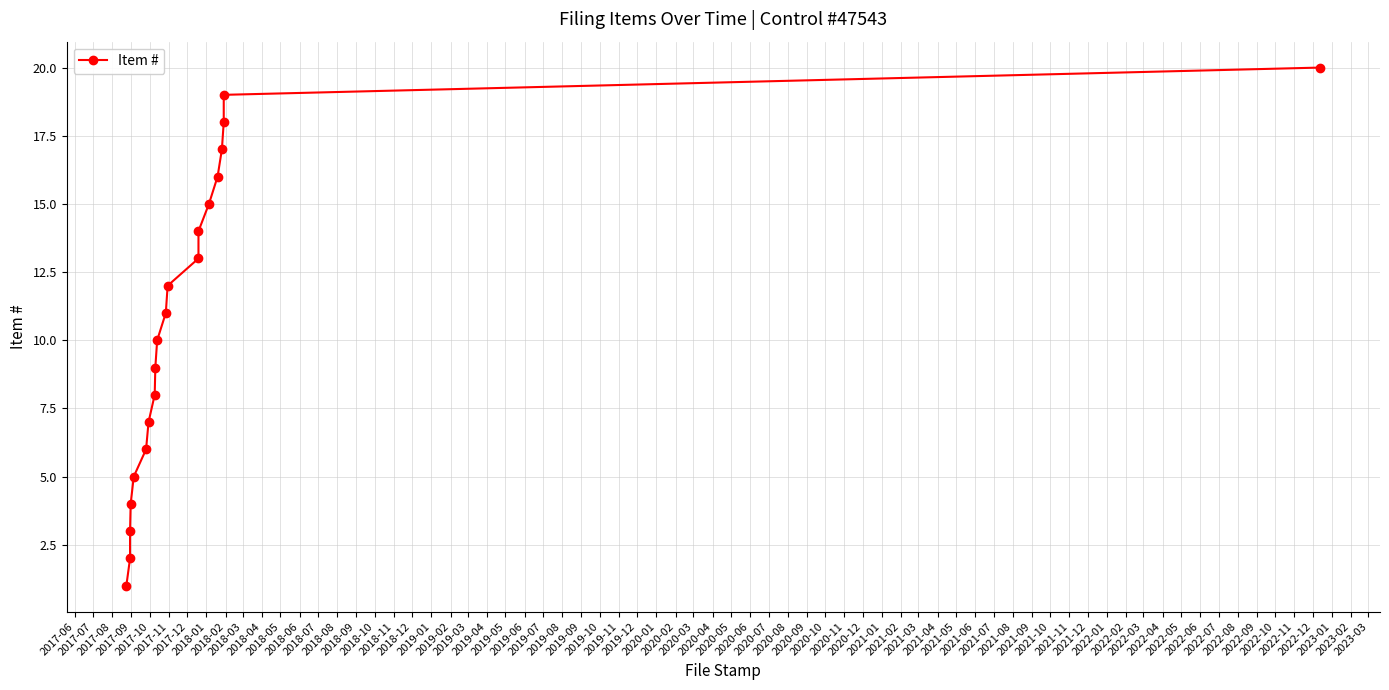

Which has a higher value, 2018-08 or 2018-06?

2018-08